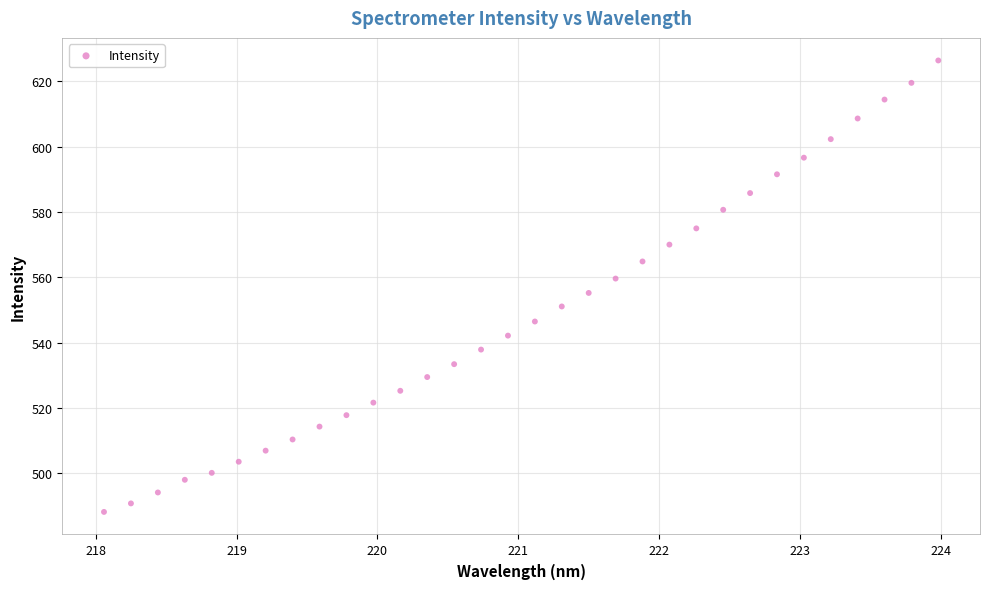

What is the range of X values (max minus min)?

5.9